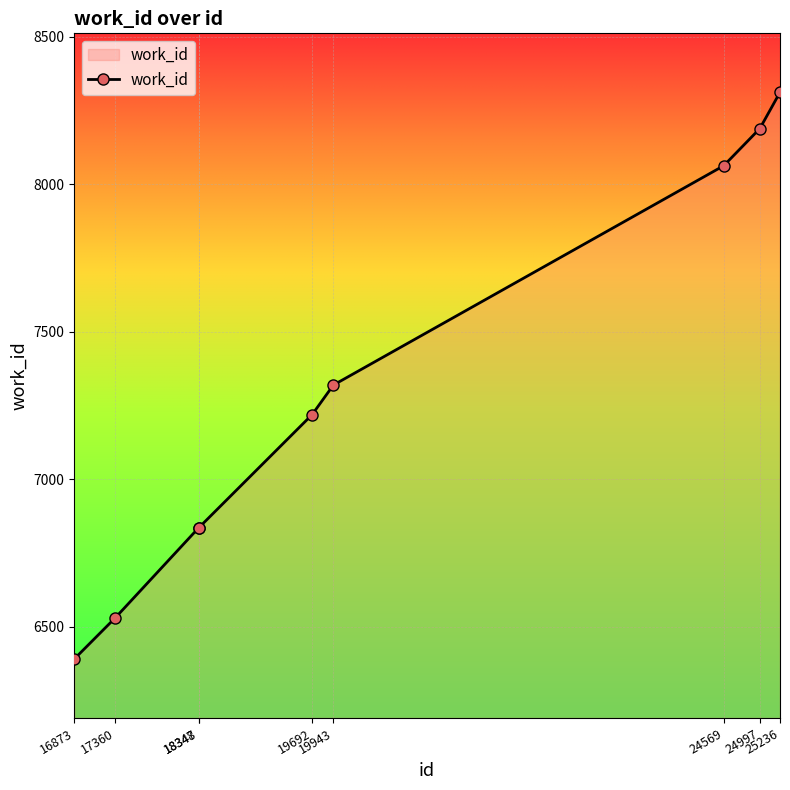

What is the sum of all values?

65692